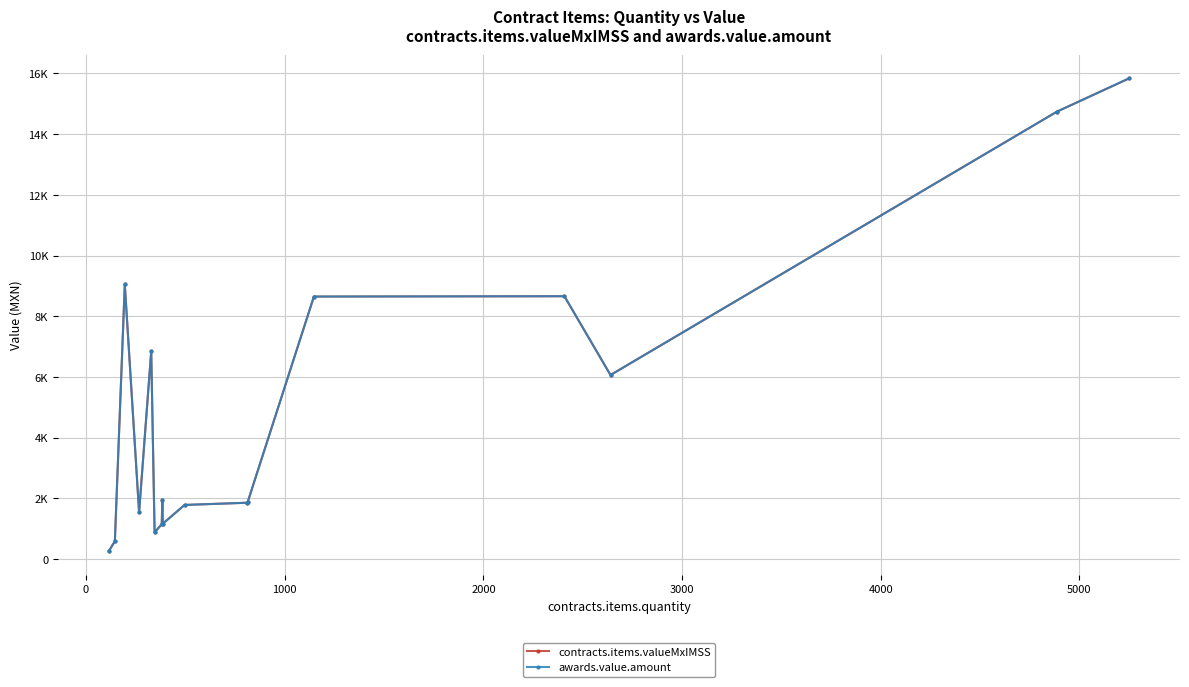

At how many categories does at least one series exceed 8358?

5